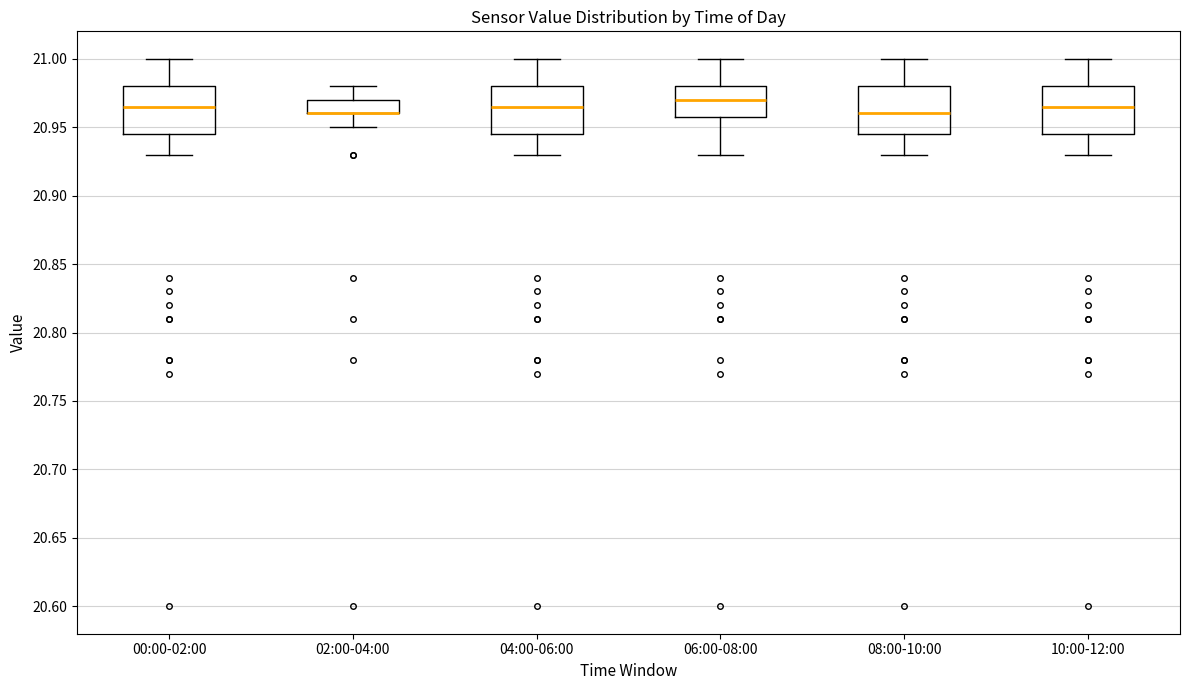

Reading left to right, read every box against the y-axis: the position of its median line, the range the box covers, and the ends of its whiskers. The values are not printed on the chart, so give them approximately, as read against the axis.

00:00-02:00: median 20.965, box 20.945 to 20.980, whiskers 20.930 to 21.000
02:00-04:00: median 20.960 (drawn on the box's lower edge), box 20.960 to 20.970, whiskers 20.950 to 20.980
04:00-06:00: median 20.965, box 20.945 to 20.980, whiskers 20.930 to 21.000
06:00-08:00: median 20.970, box 20.960 to 20.980, whiskers 20.930 to 21.000
08:00-10:00: median 20.960, box 20.945 to 20.980, whiskers 20.930 to 21.000
10:00-12:00: median 20.965, box 20.945 to 20.980, whiskers 20.930 to 21.000